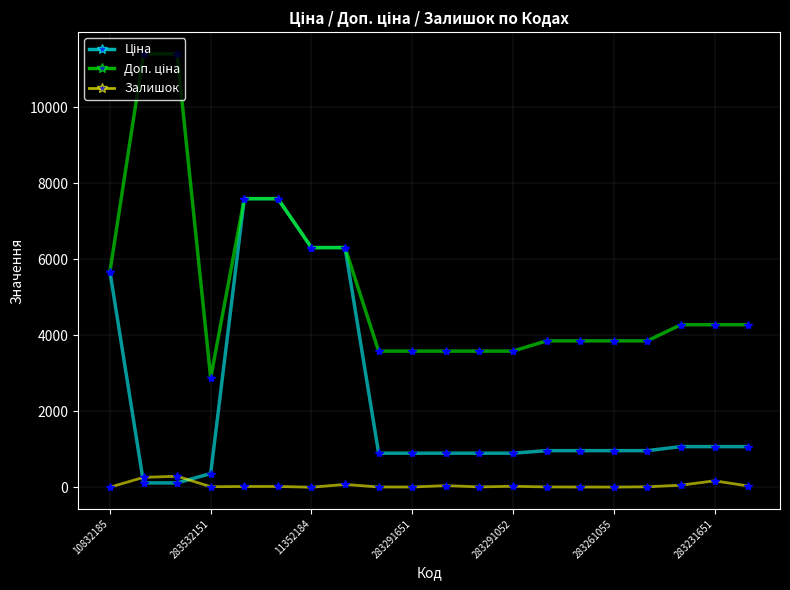

What is the greatest value displayed?

11410.0